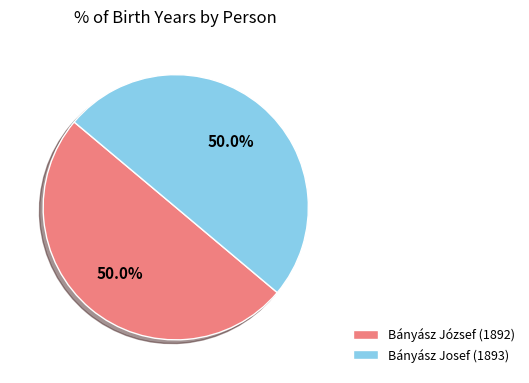

The Bányász Josef (1893) slice represents 39% of the pie. True or false?

False